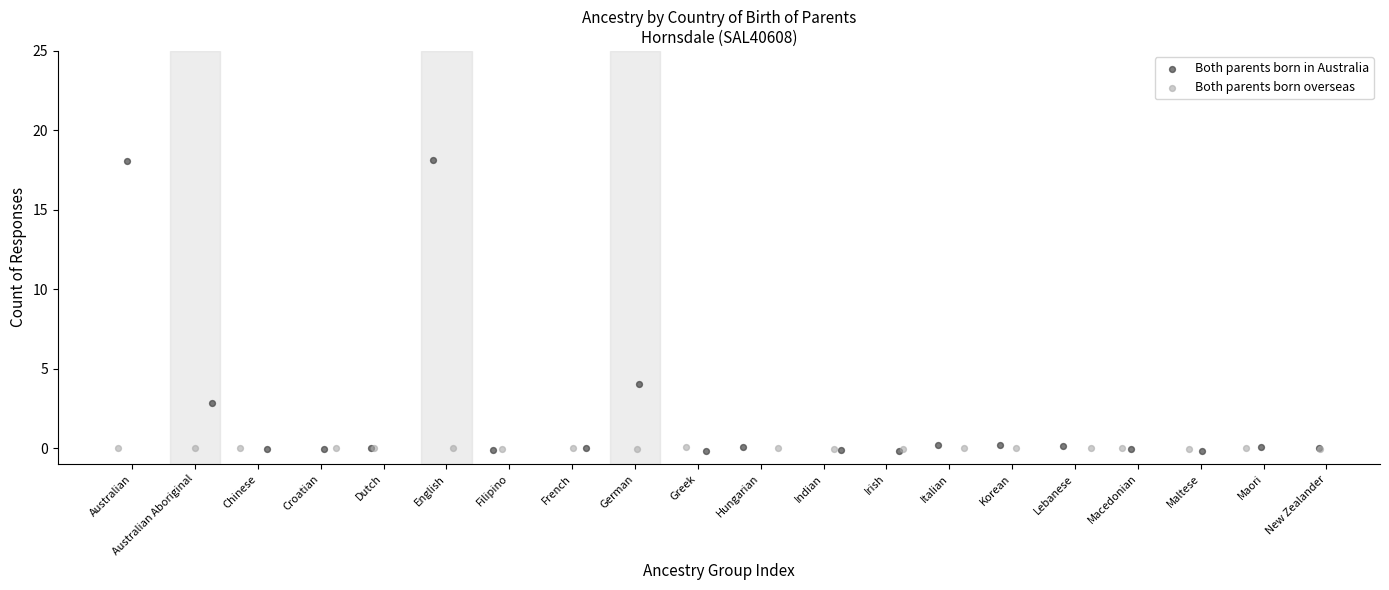

Which series contains the highest Y value?

Both parents born in Australia